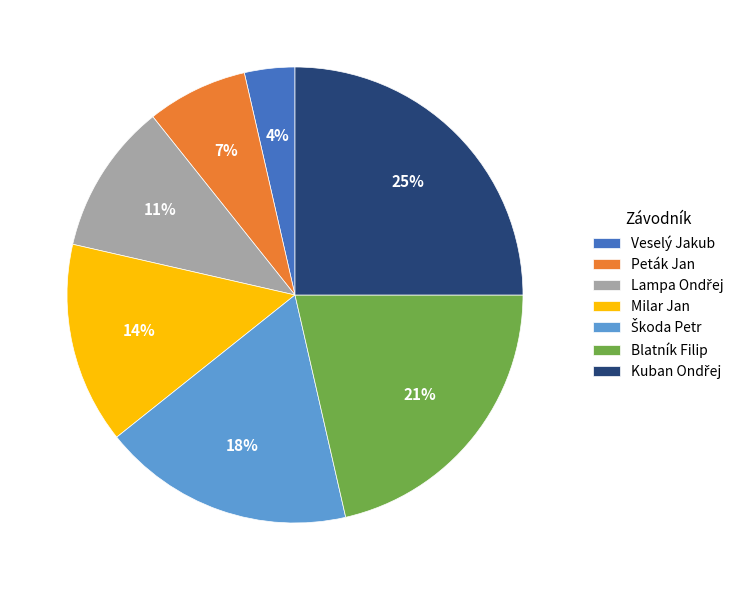

Which category has the smallest portion of the pie?

Veselý Jakub